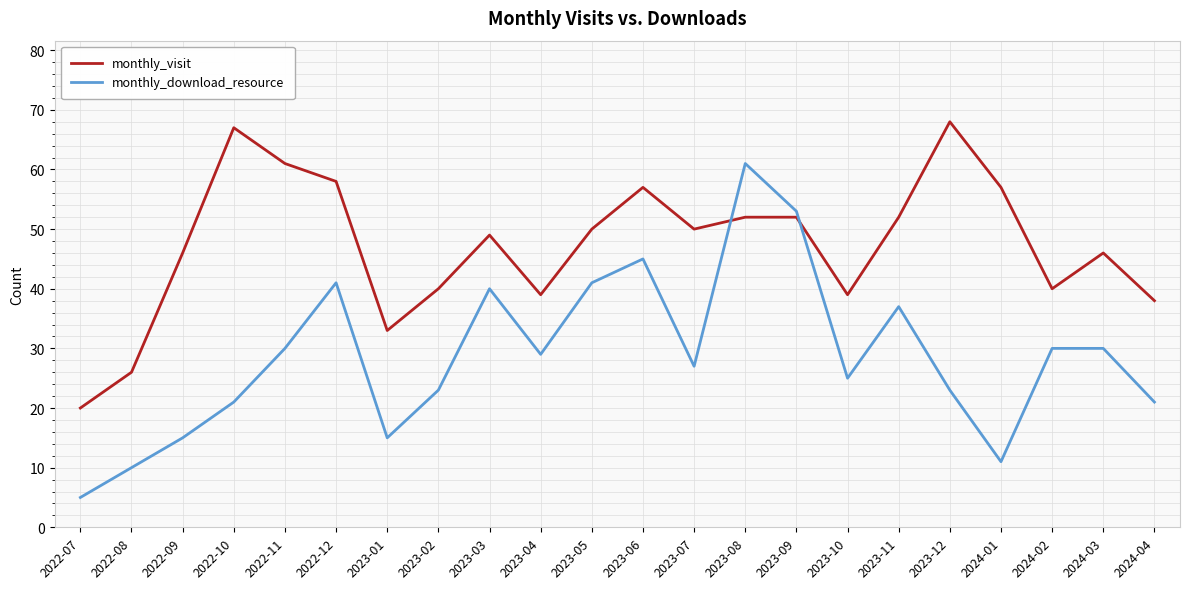

Between 2023-02 and 2023-06, which series saw the biggest shift?

monthly_download_resource